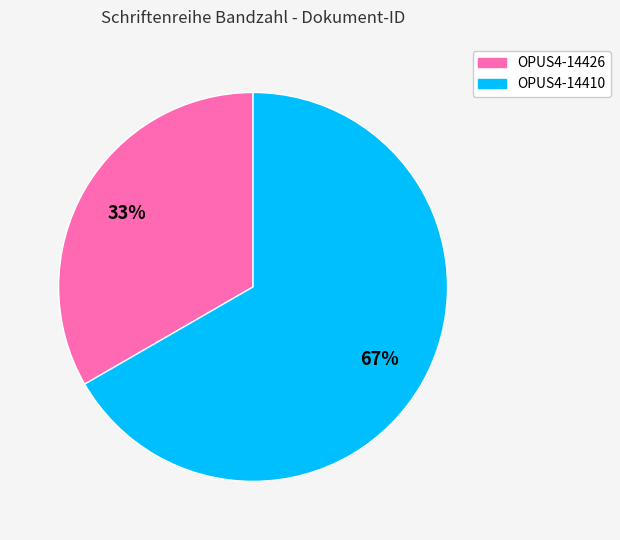

What is the smallest slice in the pie chart?

OPUS4-14426